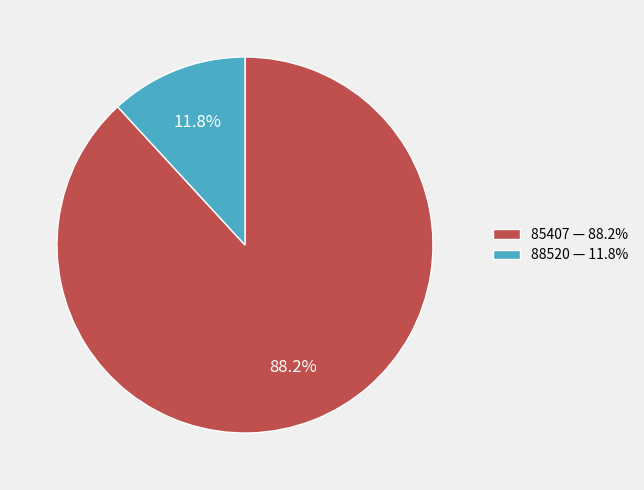

Which slice is the smallest?

88520